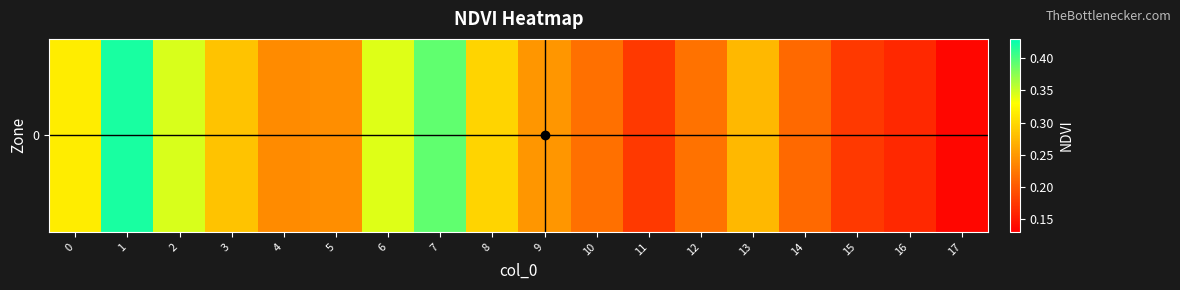

True or false: the data shows 0.4 at 3.

False